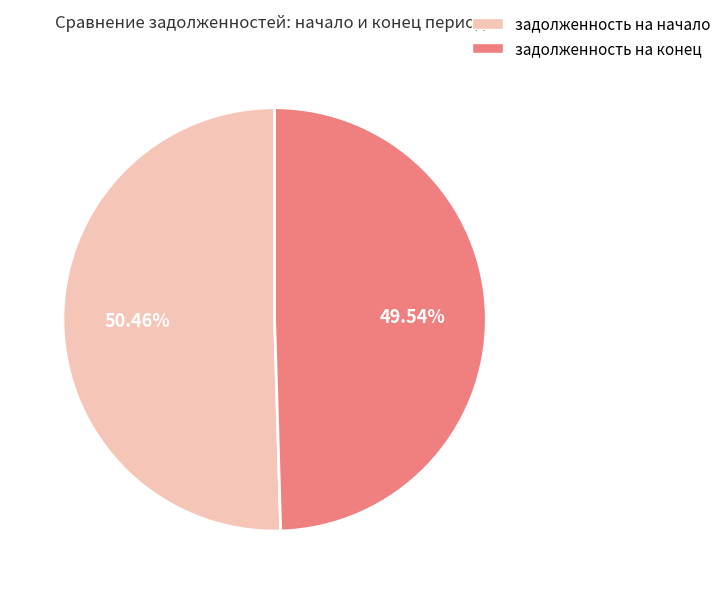

Do задолженность на конец and задолженность на начало together represent more than half of the pie?

Yes